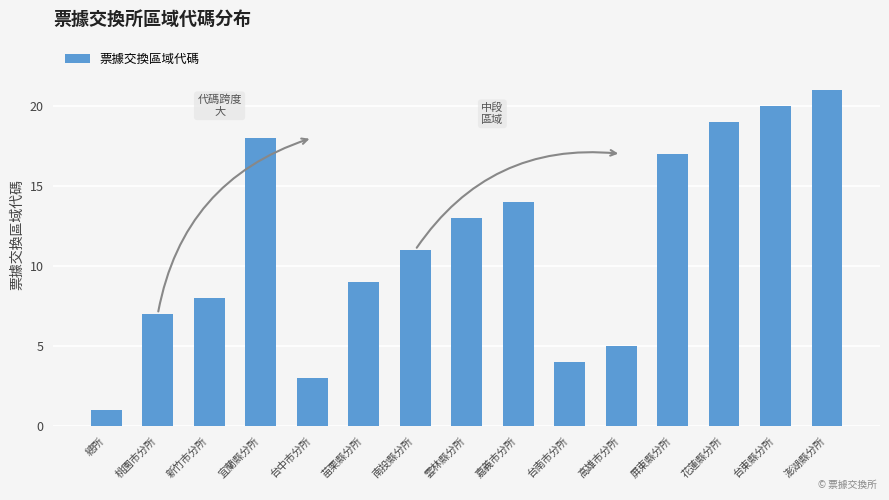

What is the label of the 8th bar from the left?

雲林縣分所